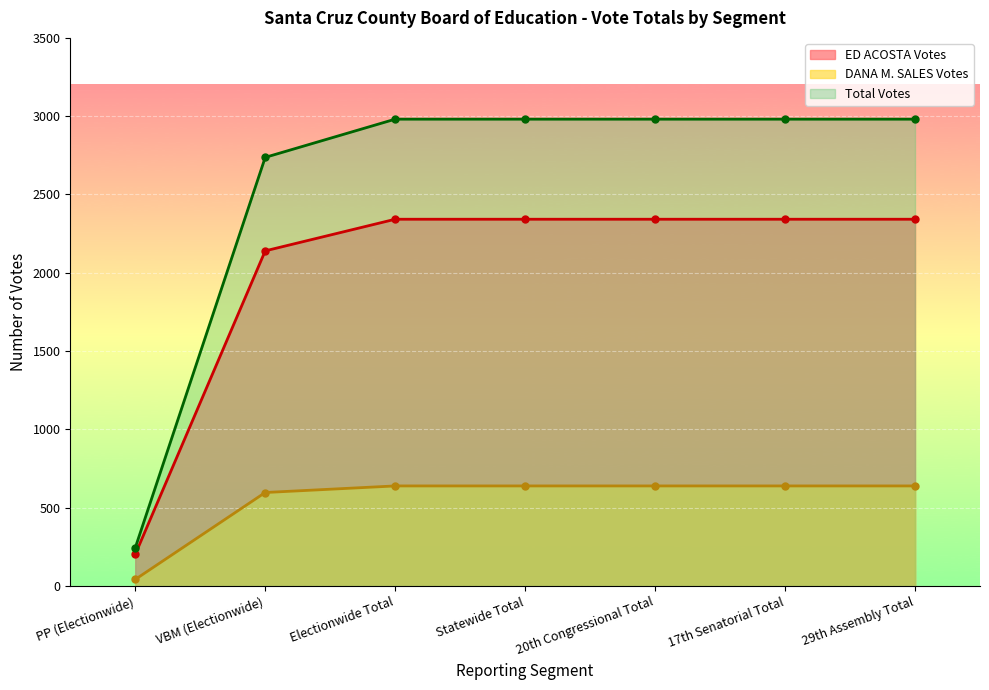

What is the greatest value displayed?

2981